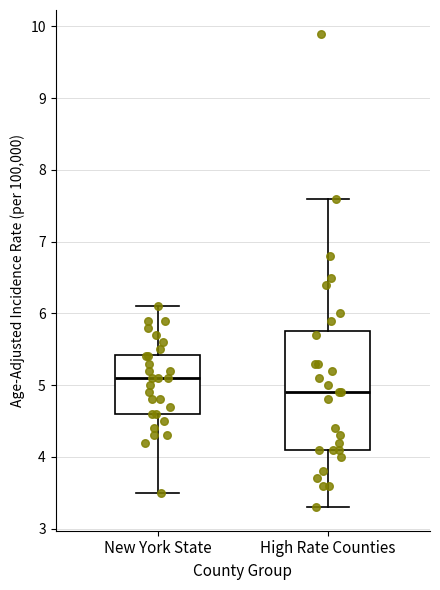

Which box has the lowest median line?

High Rate Counties